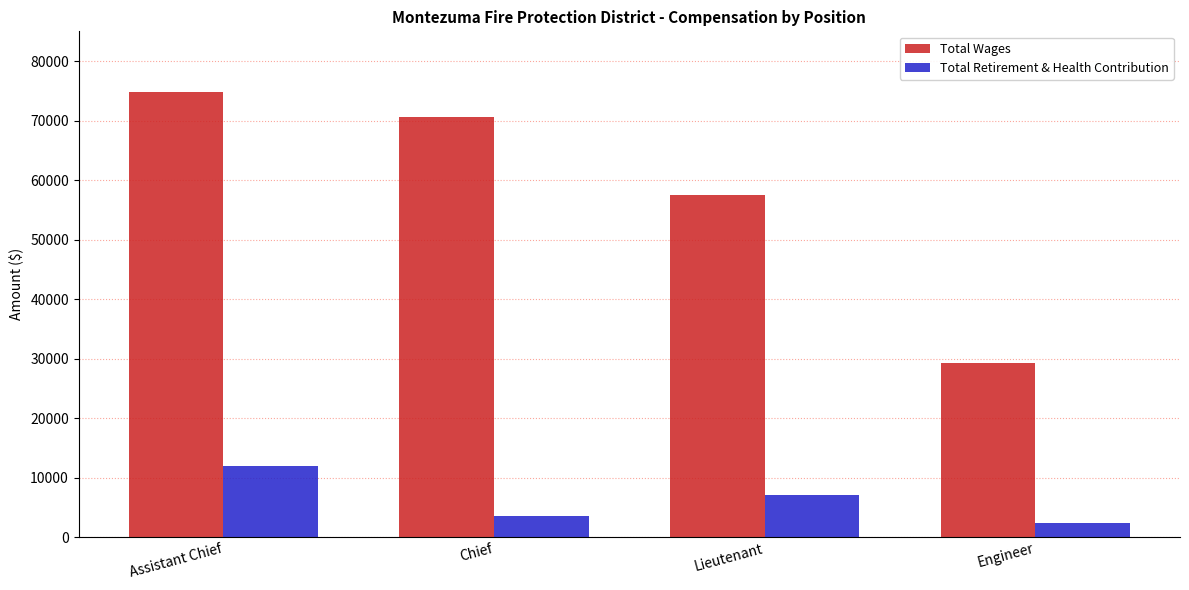

At how many categories does at least one series exceed 11428?

4